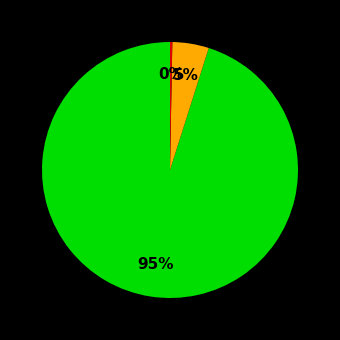

Is there any slice that represents more than half of the pie?

Yes